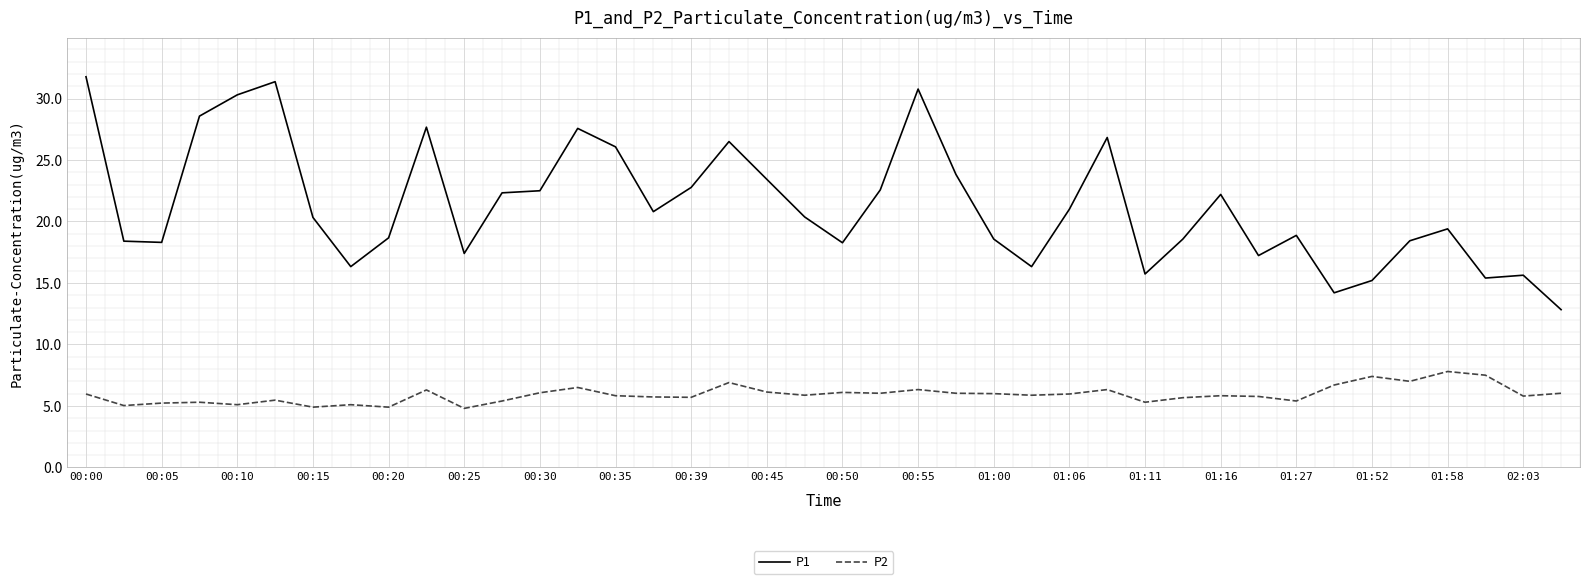

List the series in order of their overall mean, lowest first.

P2, P1